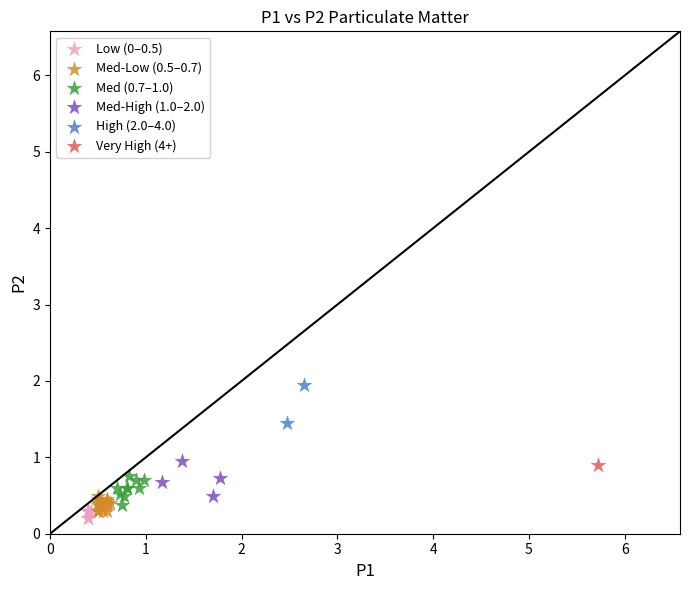

Which series reaches the minimum Y coordinate?

Low (0–0.5)